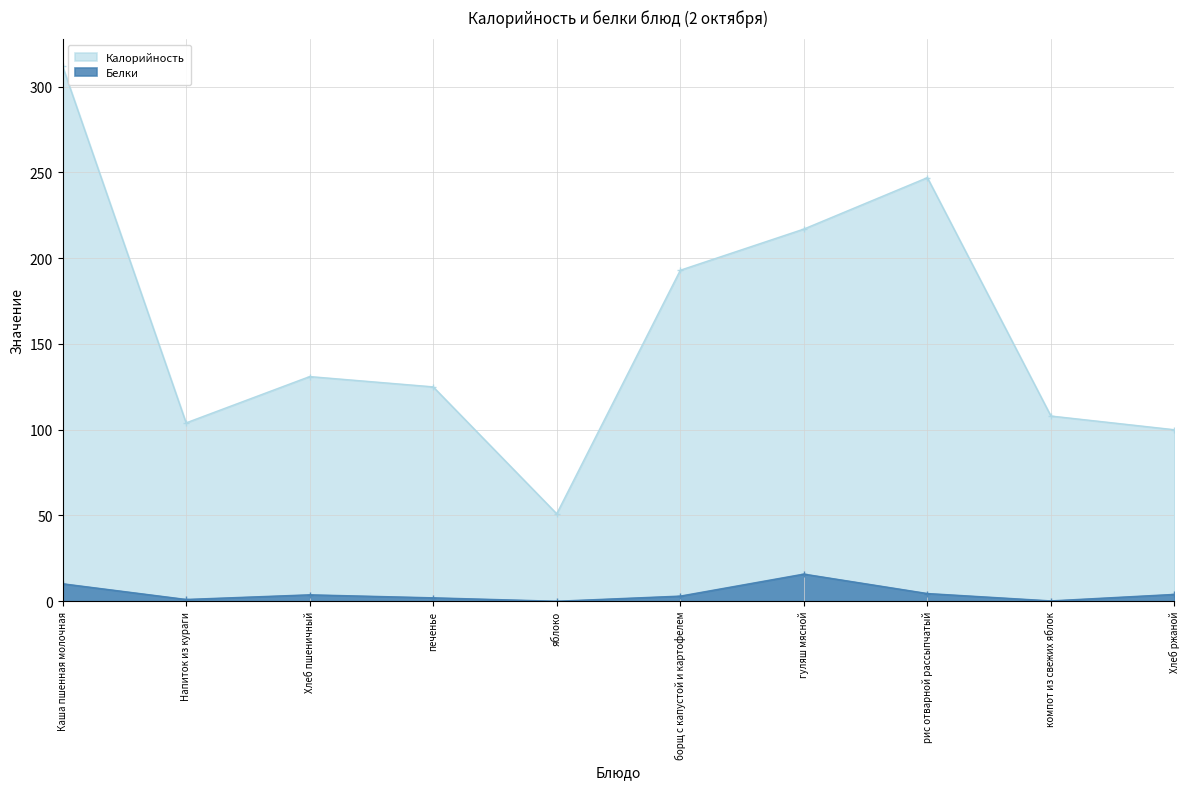

How many data points in Белки are less than 3?

4